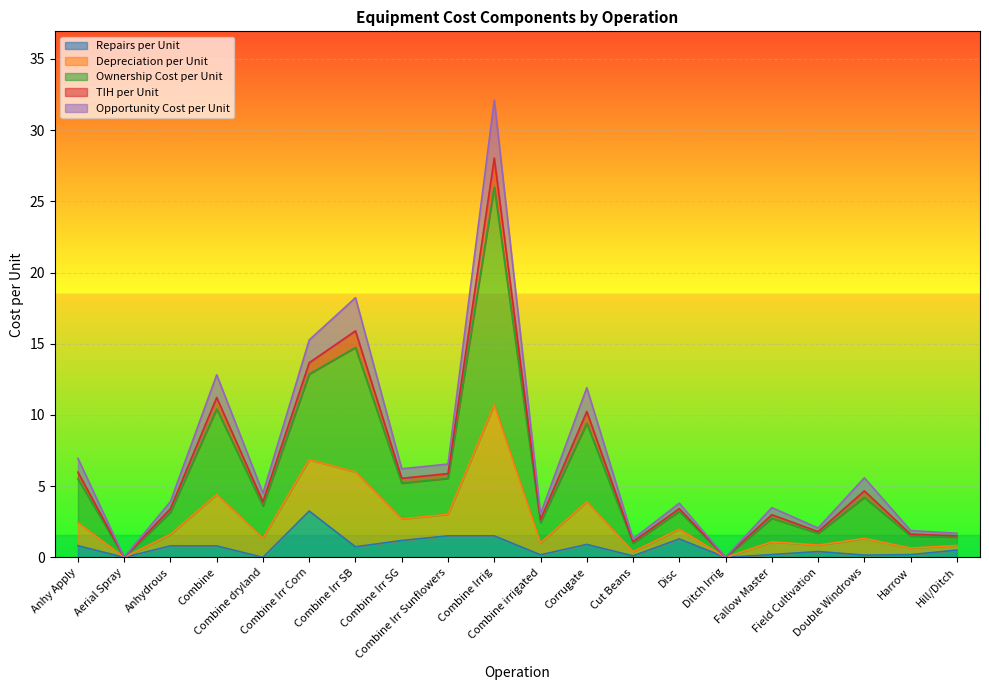

What are all the series names shown in the legend?

Repairs per Unit, Depreciation per Unit, Ownership Cost per Unit, TIH per Unit, Opportunity Cost per Unit